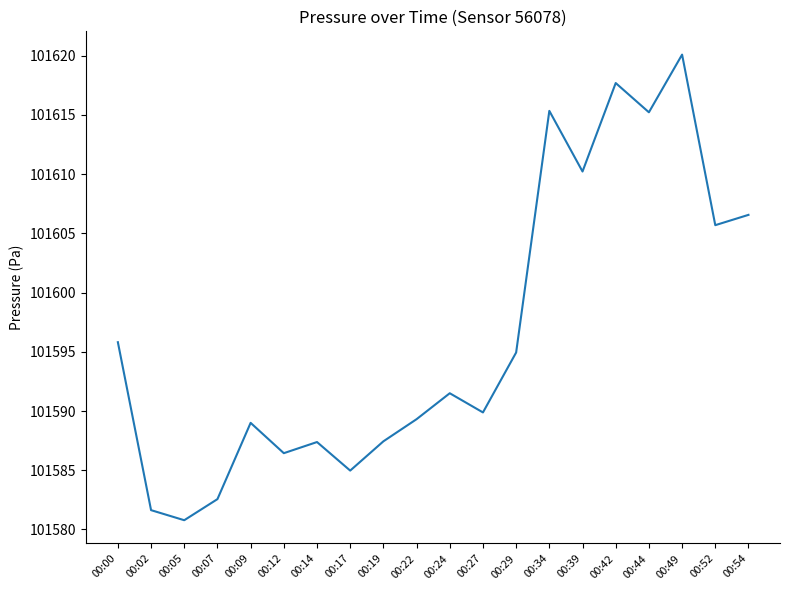

What is the sum of the values at 00:44 and 00:39?

203225.4